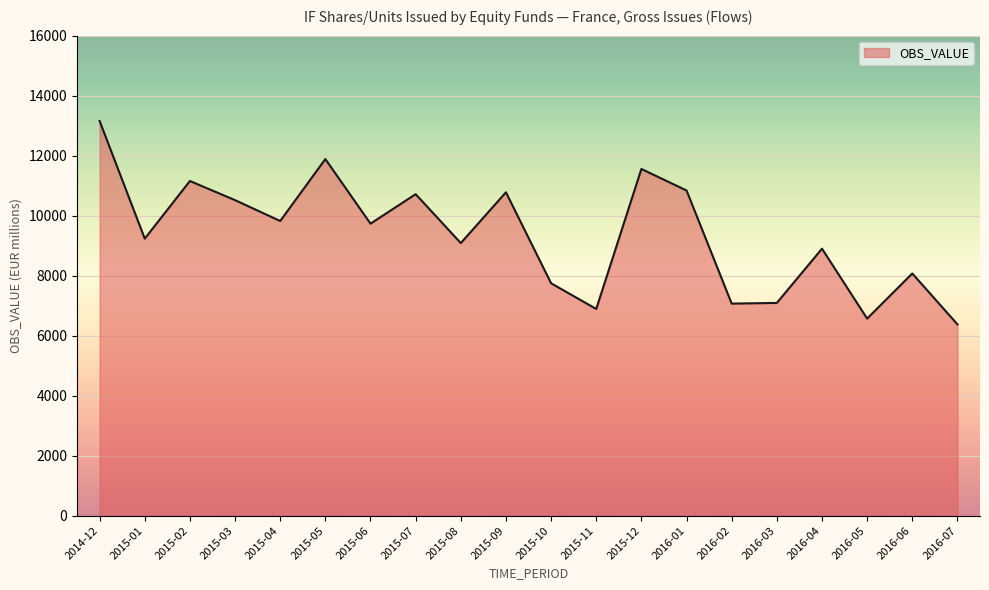

What is the maximum value shown in the chart?

13155